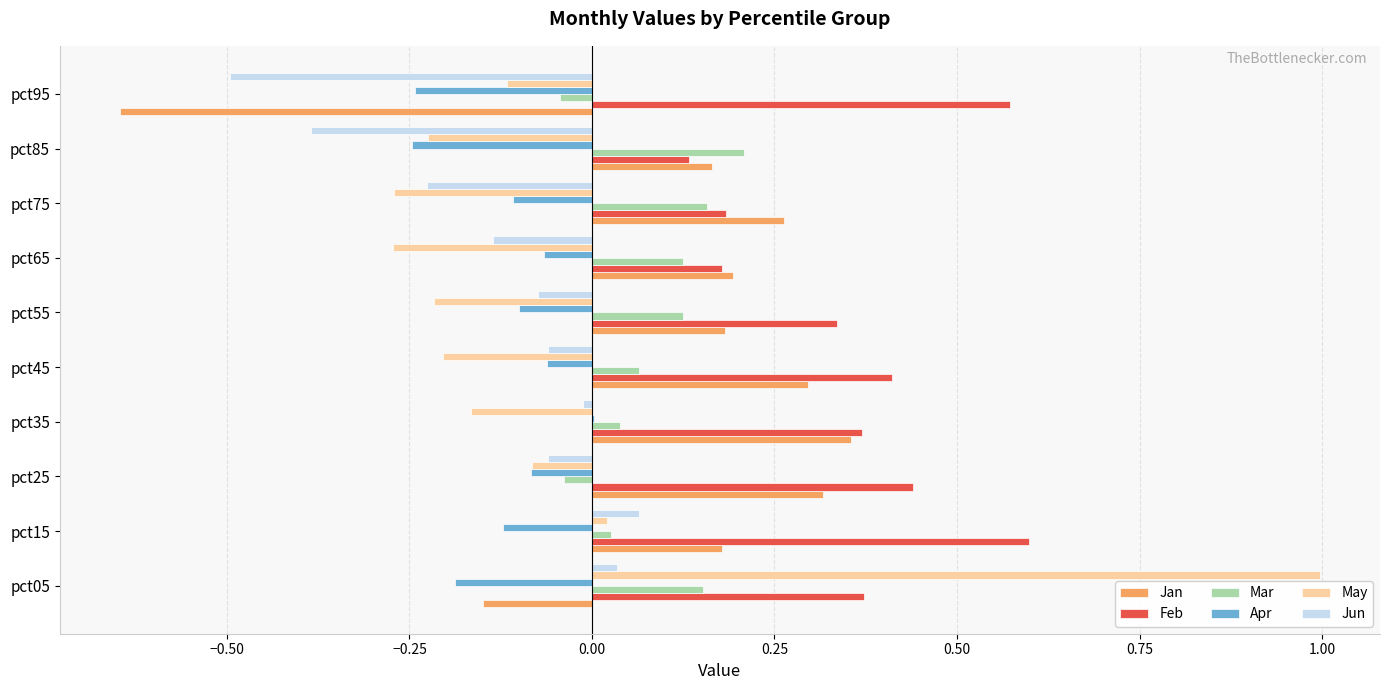

Is the value of Jan at pct35 greater than the value of Jun at pct45?

Yes